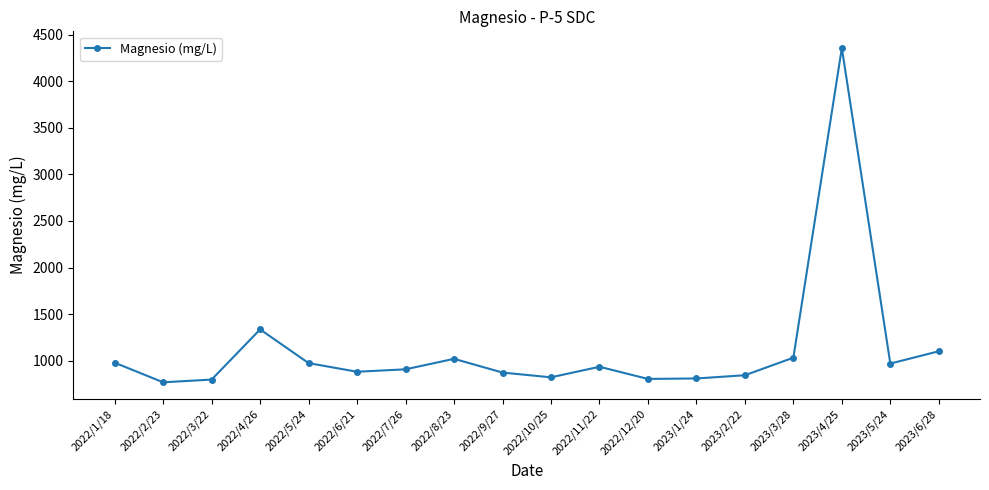

True or false: there are more than 1 points higher than both neighbors.

True